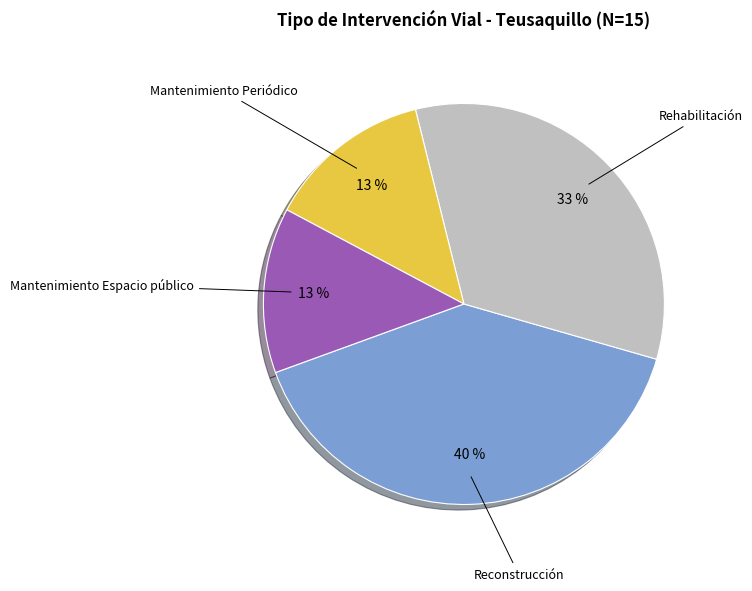

Is there any slice that represents more than half of the pie?

No